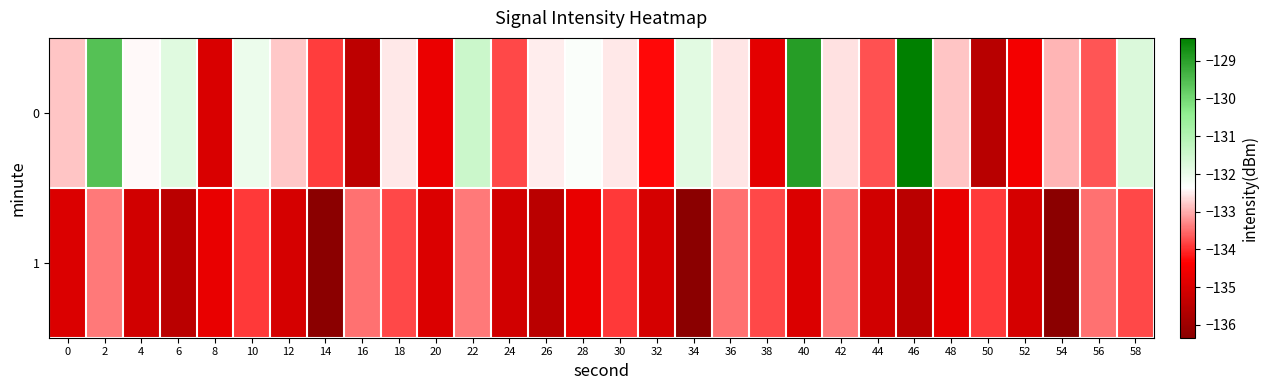

Reading left to right, extract all data points from this chart.

0: 0=-132.8	2=-129.6	4=-132.4	6=-131.8	8=-135.0	10=-132.0	12=-132.8	14=-133.9	16=-135.5	18=-132.5	20=-134.7	22=-131.5	24=-133.8	26=-132.5	28=-132.3	30=-132.5	32=-134.3	34=-131.9	36=-132.6	38=-134.8	40=-128.9	42=-132.6	44=-133.7	46=-128.4	48=-132.8	50=-135.5	52=-134.5	54=-133.0	56=-133.7	58=-131.7
1: 0=-135.0	2=-133.4	4=-135.1	6=-135.5	8=-134.7	10=-133.9	12=-135.0	14=-136.3	16=-133.5	18=-133.8	20=-135.0	22=-133.4	24=-135.1	26=-135.5	28=-134.7	30=-133.9	32=-135.0	34=-136.3	36=-133.5	38=-133.8	40=-135.0	42=-133.4	44=-135.1	46=-135.5	48=-134.7	50=-133.9	52=-135.0	54=-136.3	56=-133.5	58=-133.8